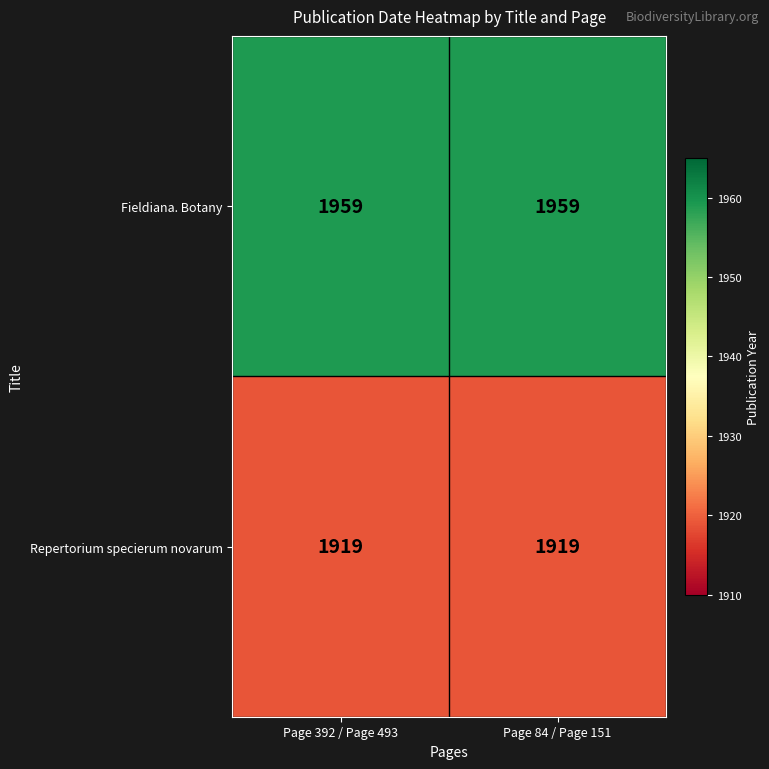

Read the Repertorium specierum novarum value at Page 392 / Page 493.

1919